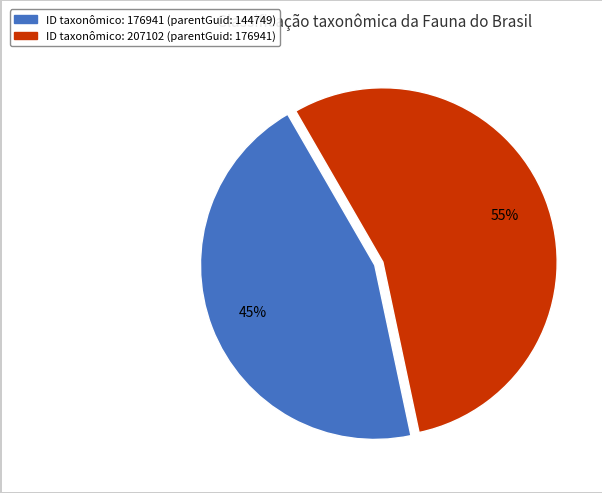

How many segments does this pie chart have?

2